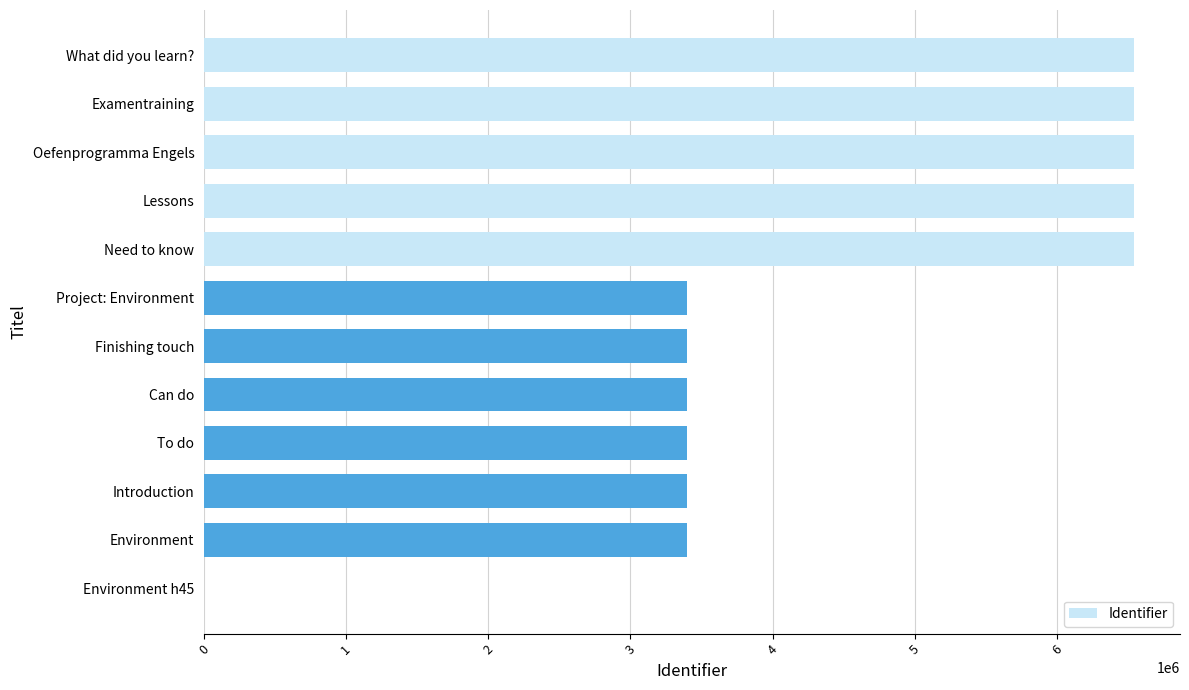

Does the chart contain stacked bars?

No